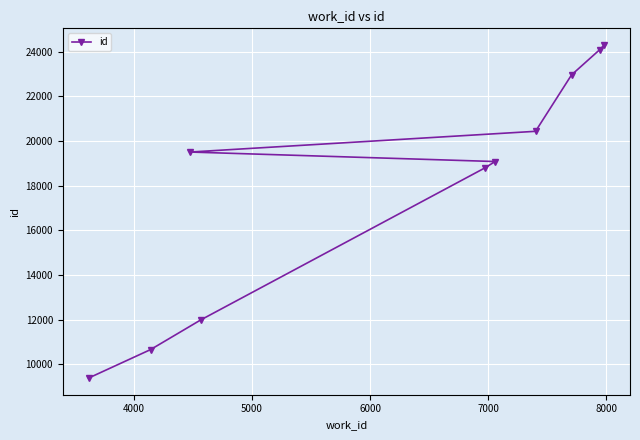

What is the difference between the maximum and minimum values?

14913